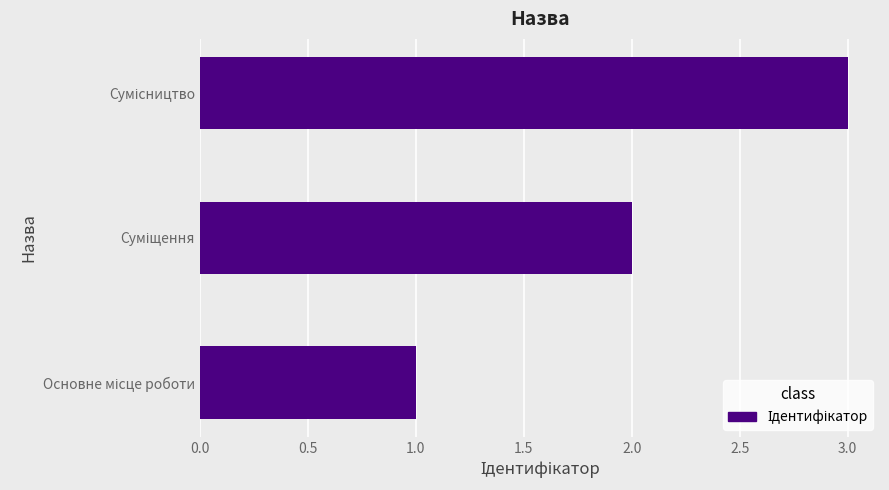

What is the greatest value displayed?

3